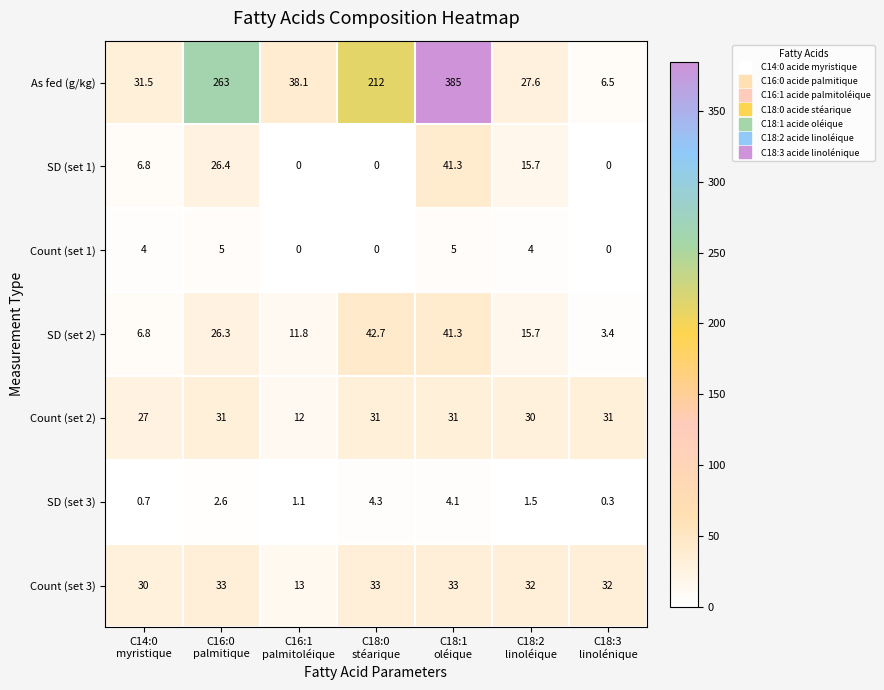

What is the difference between the maximum and minimum values in the SD (set 2) series?

39.3